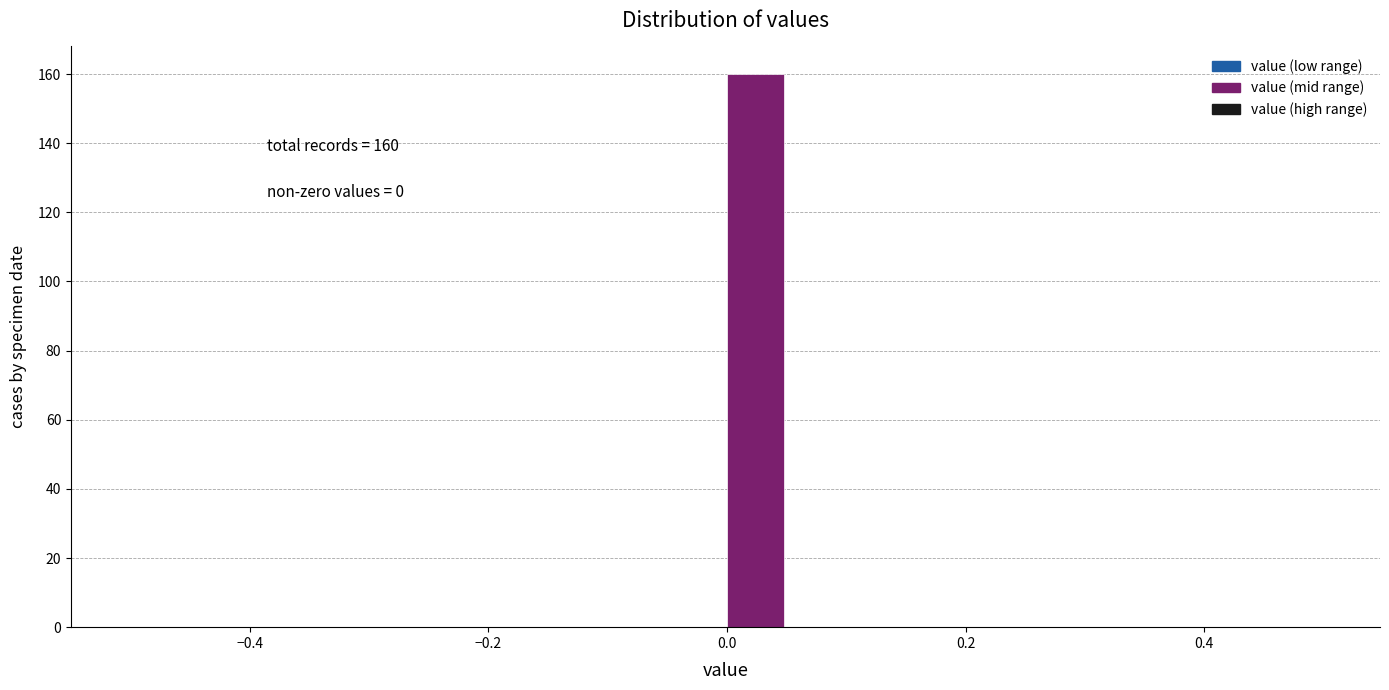

Read against the x-axis, roughly where is the centre of the tallest bar?

0.02